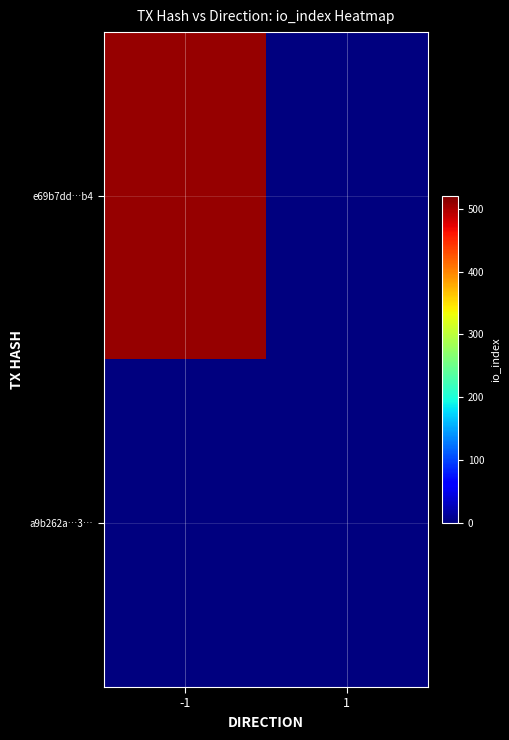

Rank the series by their maximum value, from lowest to highest.

a9b262a…3…, e69b7dd…b4